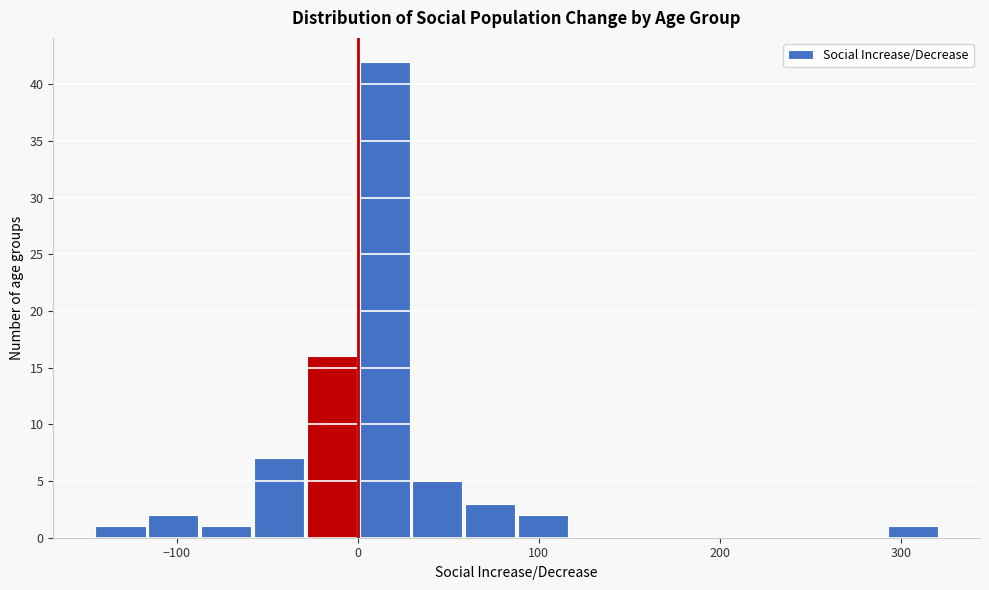

Around what value on the x-axis is the tallest bar? Give the approximate position of its centre, as read against the axis.

10